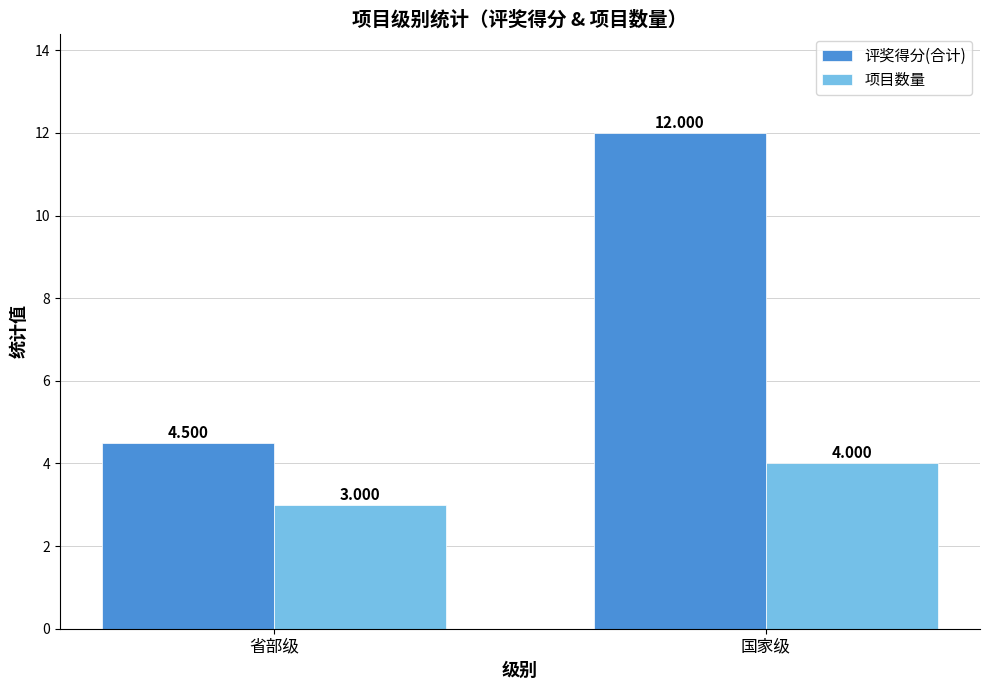

How many groups of bars are there?

2